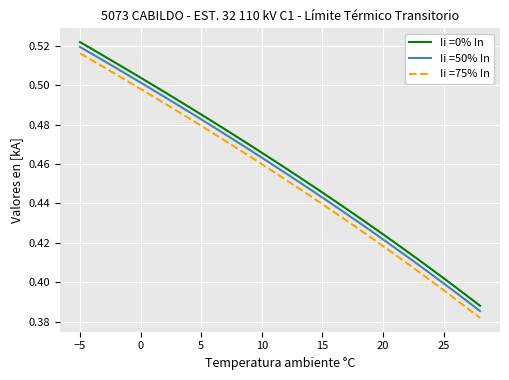

Rank the series by their average value, from highest to lowest.

Ii =0% In, Ii =50% In, Ii =75% In